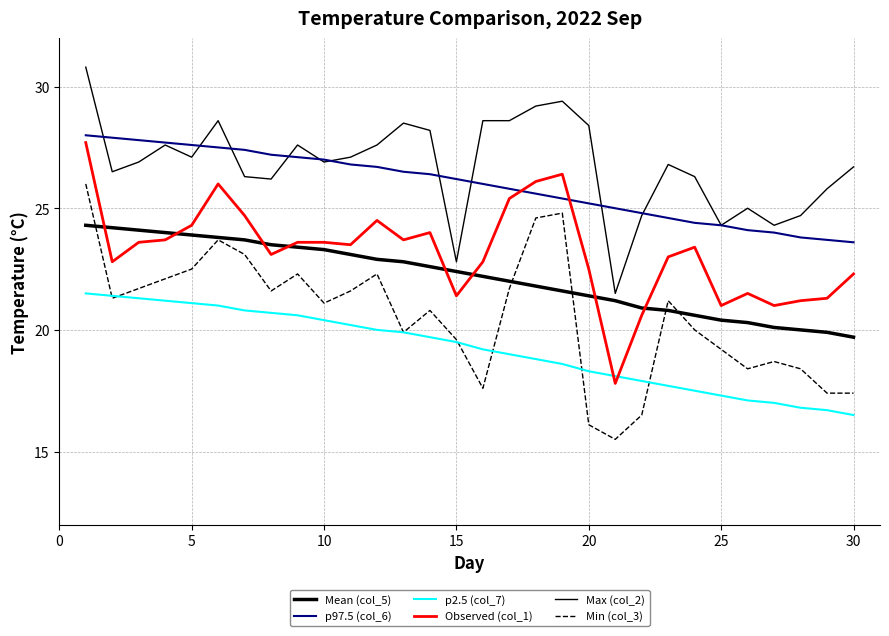

How many lines are shown in the chart?

6